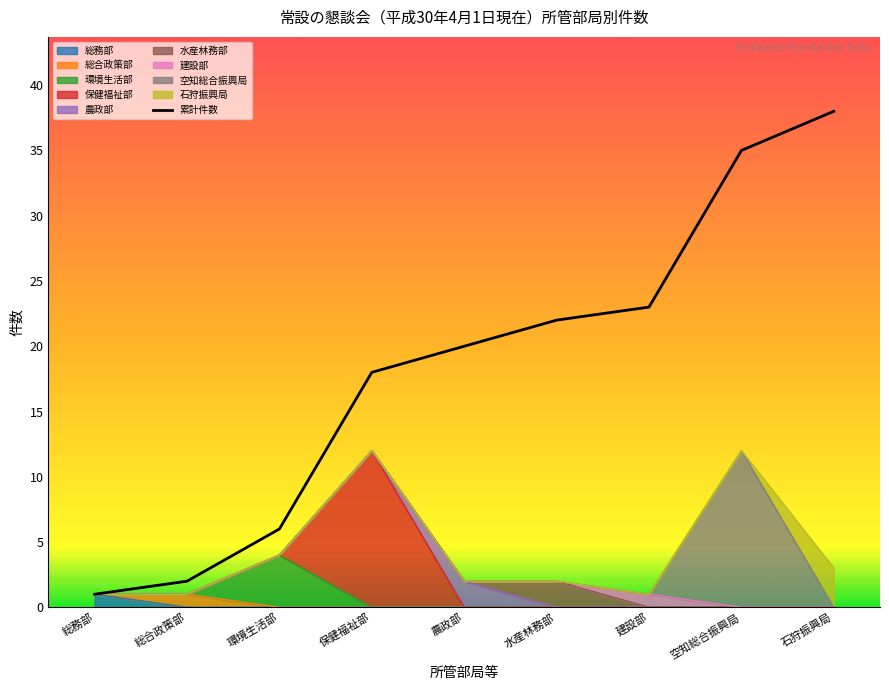

Which has a higher value, 環境生活部 or 総務部?

環境生活部